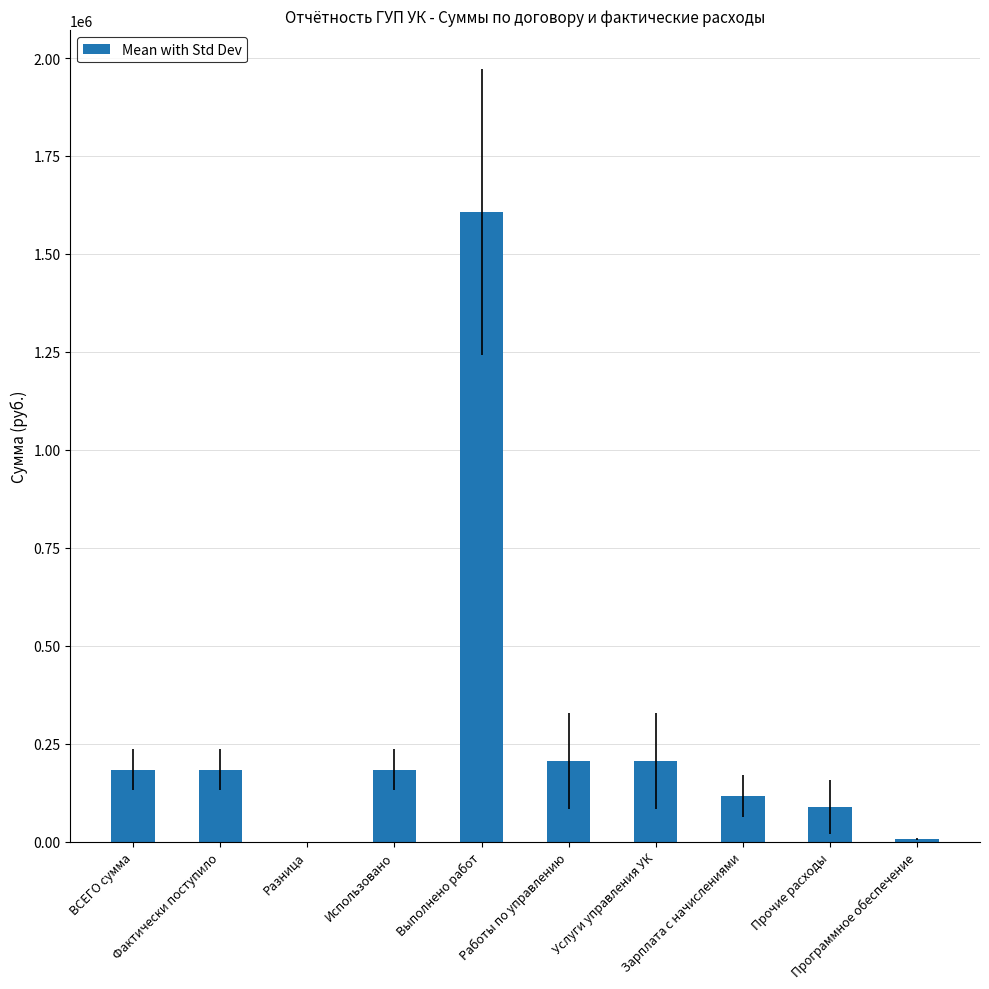

Does the chart contain stacked bars?

No